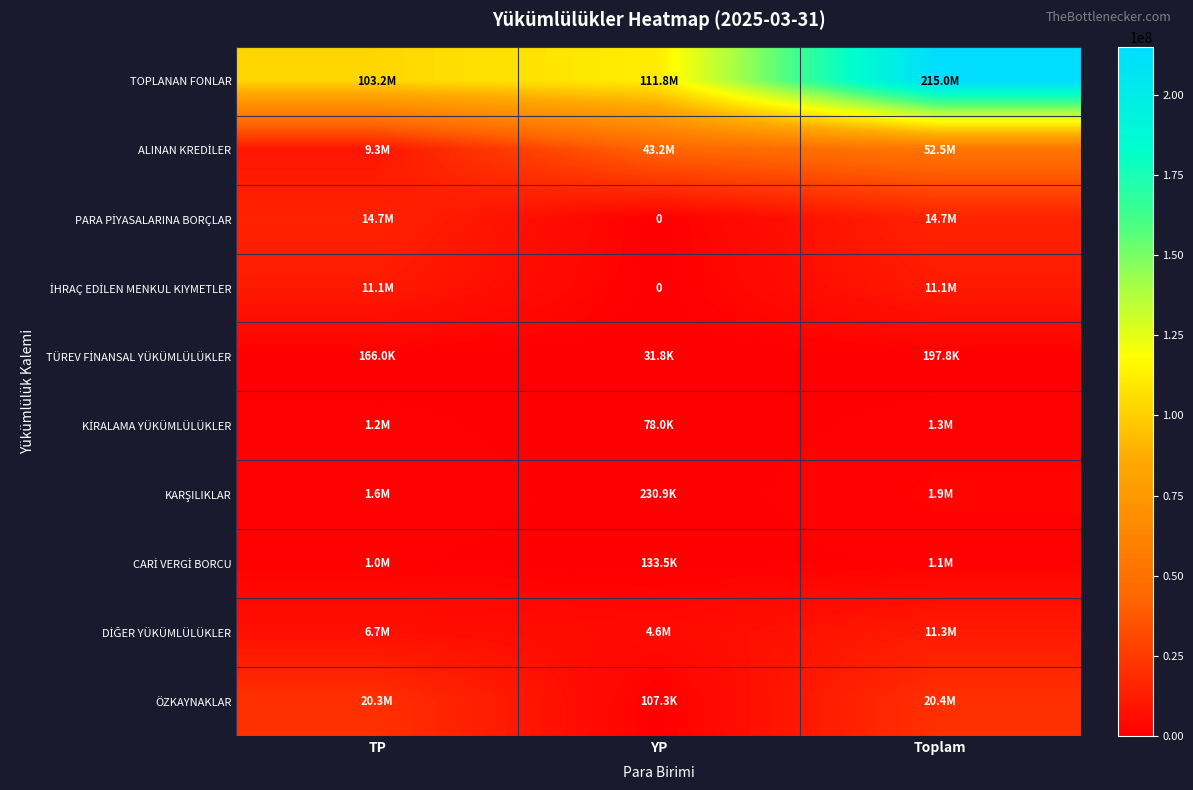

At how many categories does at least one series exceed 77222308?

3